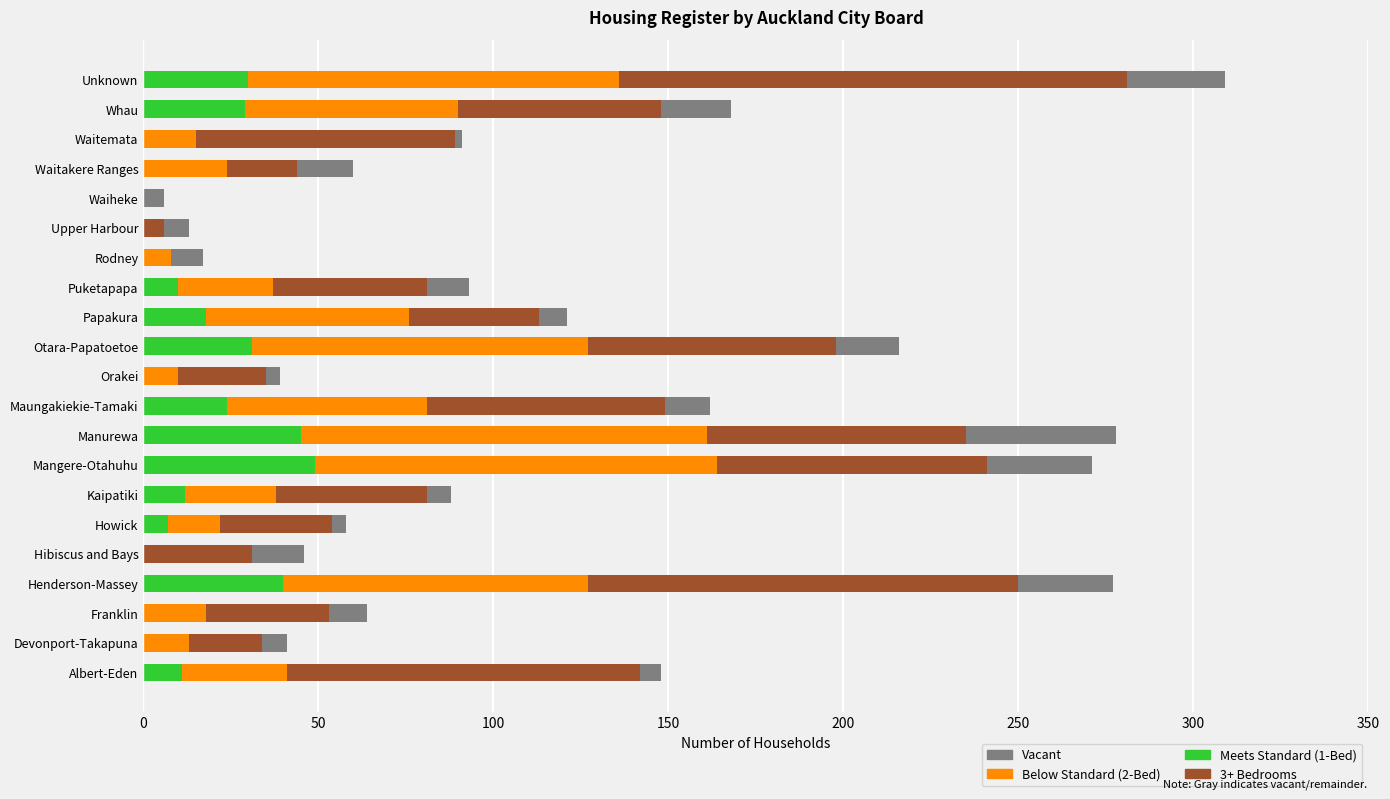

What is the total value across all series at Franklin?

64